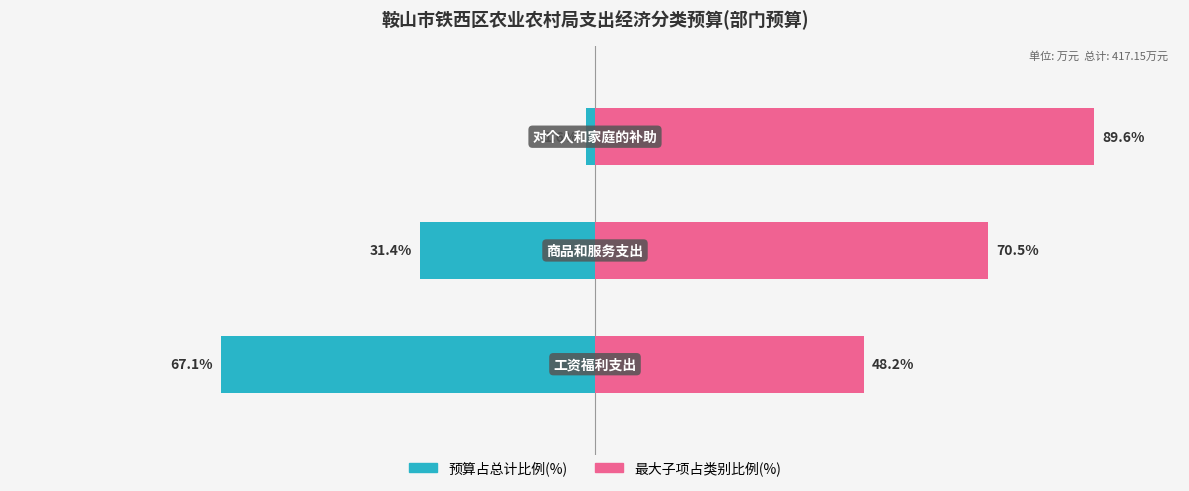

Reading right to left, transcribe all the data shown in this chart.

预算占比(%): 2=-1.6	1=-31.4	0=-67.1
最大子项占比(%): 2=89.6	1=70.5	0=48.2